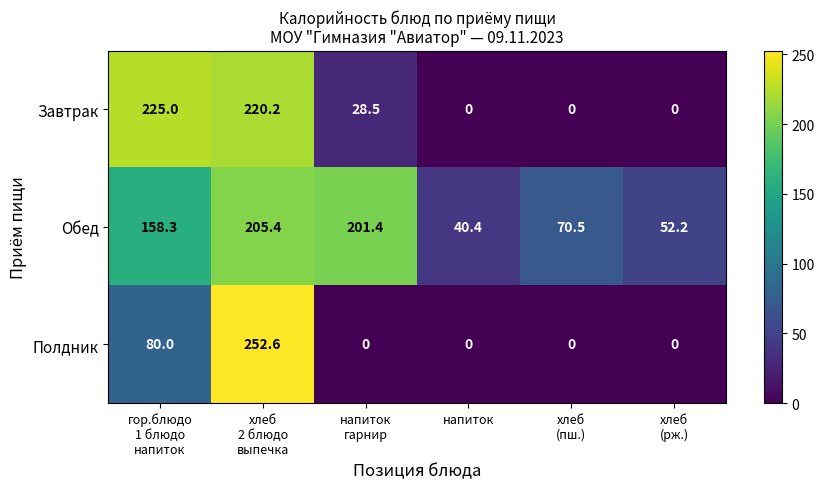

How many values in the Завтрак series exceed 28?

3